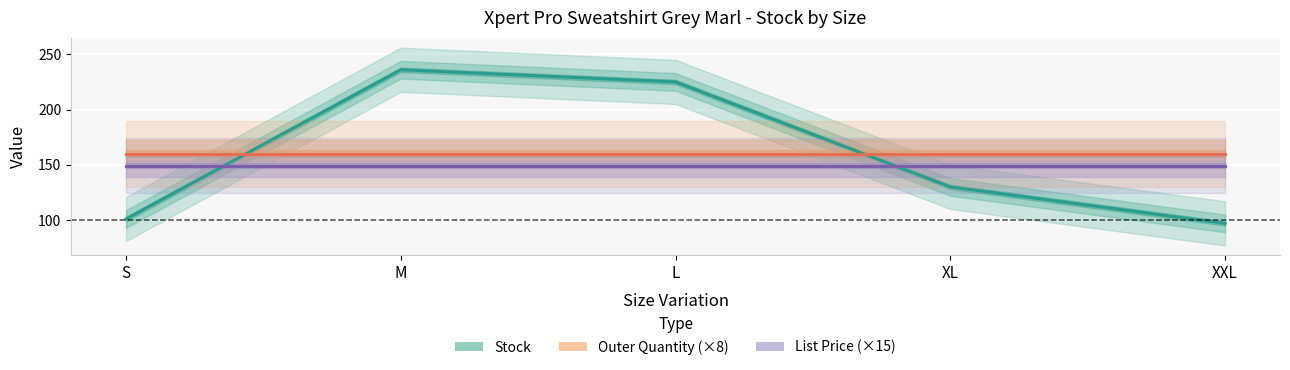

True or false: Outer Quantity and Stock cross at least once.

False